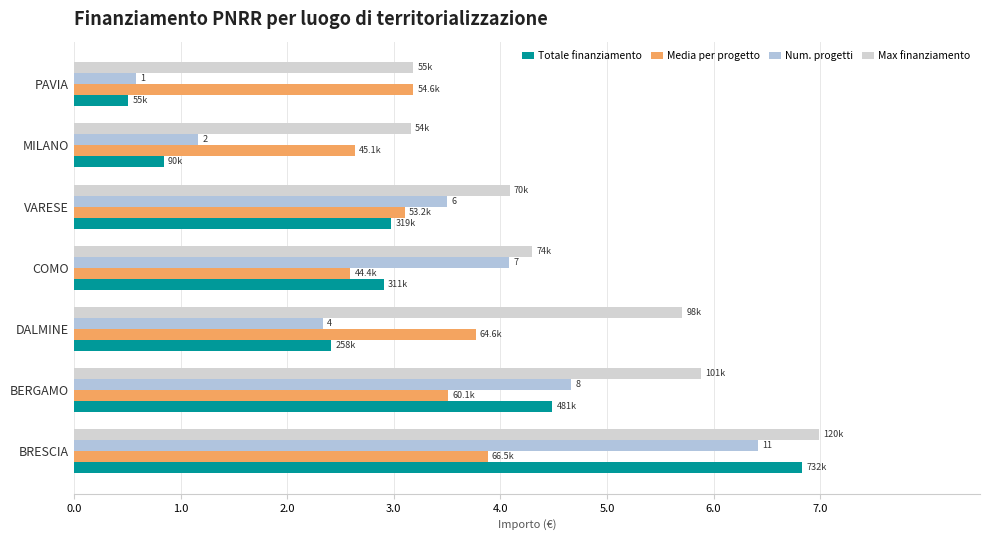

What are all the series names shown in the legend?

Totale finanziamento, Media per progetto, Num. progetti, Max finanziamento